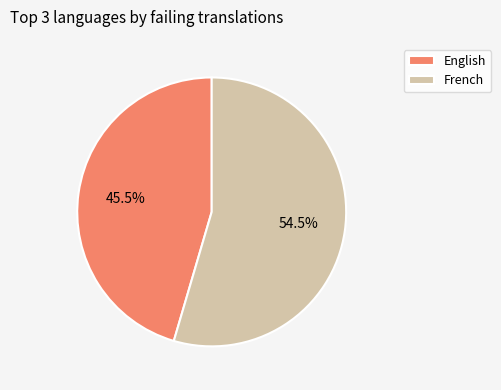

How many segments does this pie chart have?

2